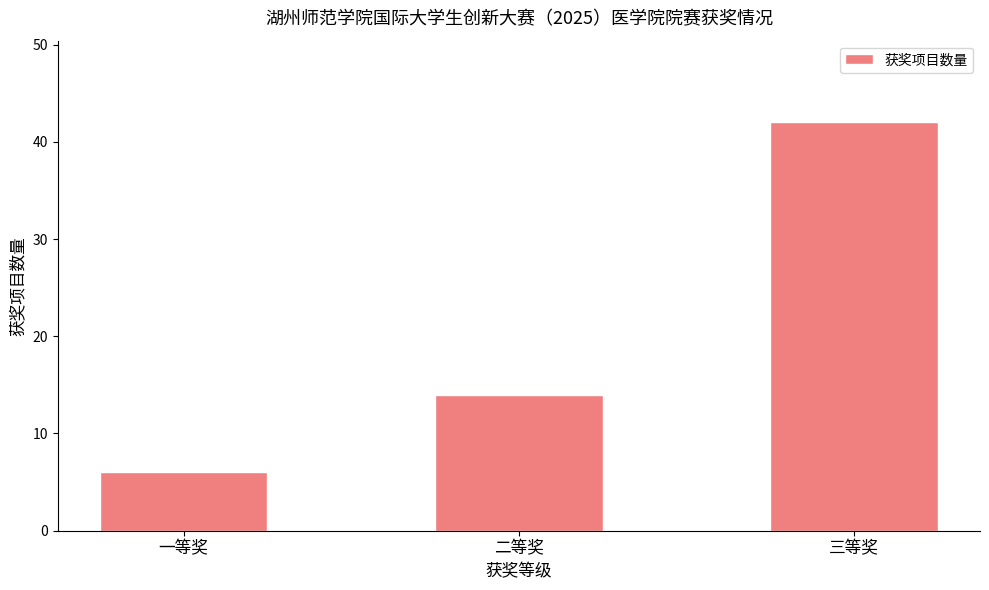

Reading left to right, transcribe all the data shown in this chart.

一等奖=6	二等奖=14	三等奖=42